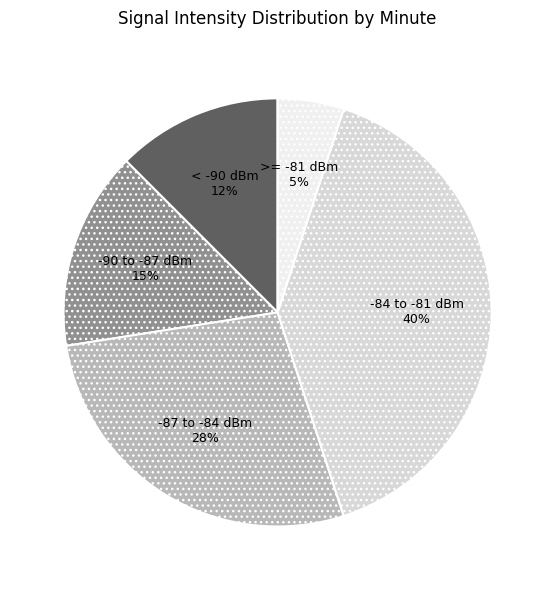

True or false: -90 to -87 dBm accounts for 5% of the total.

False